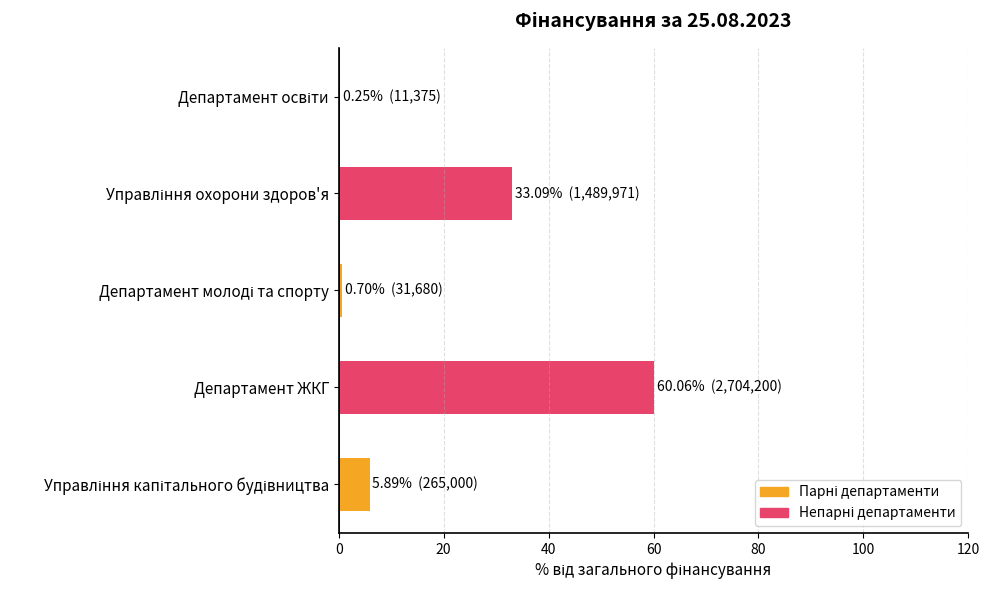

What is the sum of all values?

100.0